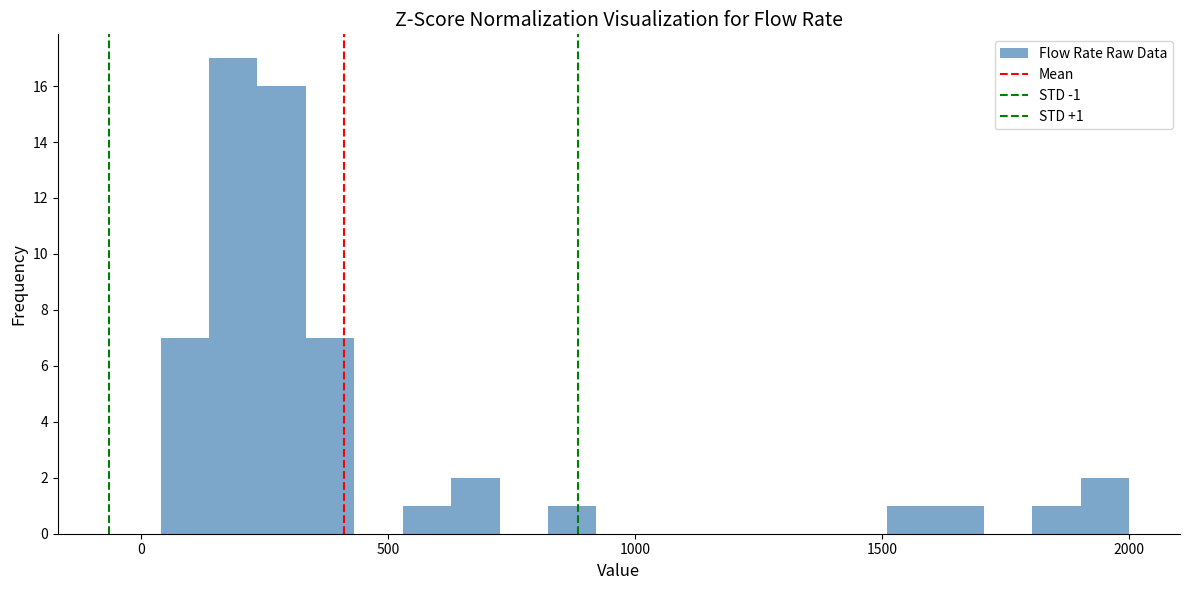

Read against the x-axis, roughly where is the centre of the tallest bar?

200